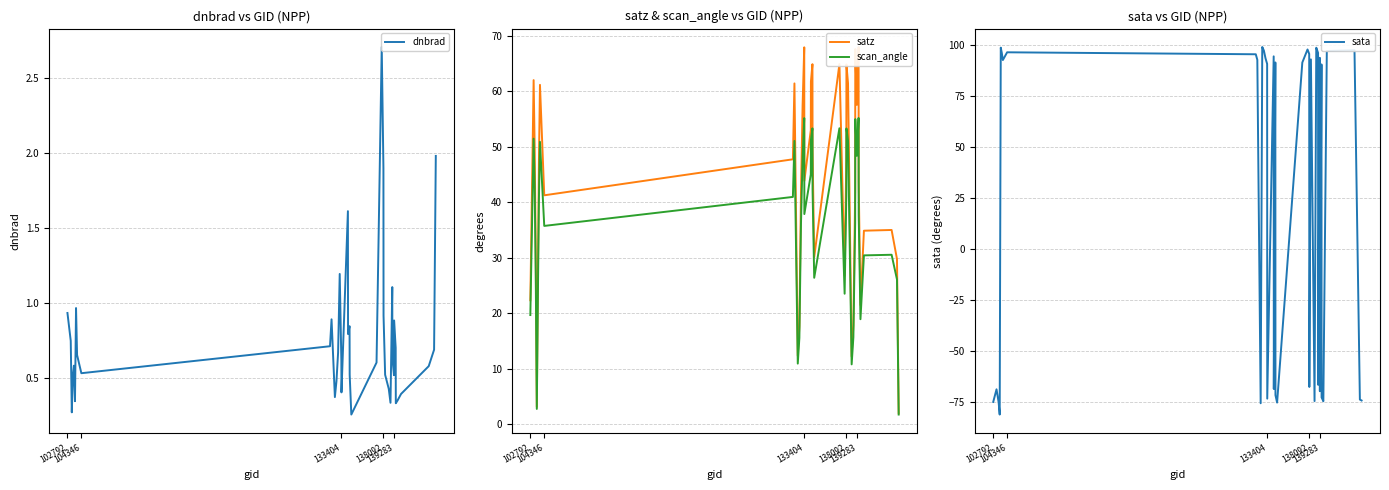

What is the sum of all dnbrad values?

30.6